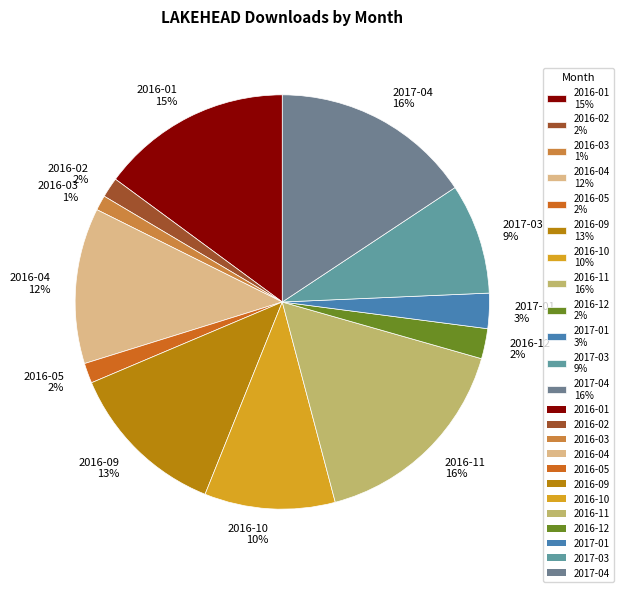

Do 2016-11 16% and 2017-03 9% together represent more than half of the pie?

No